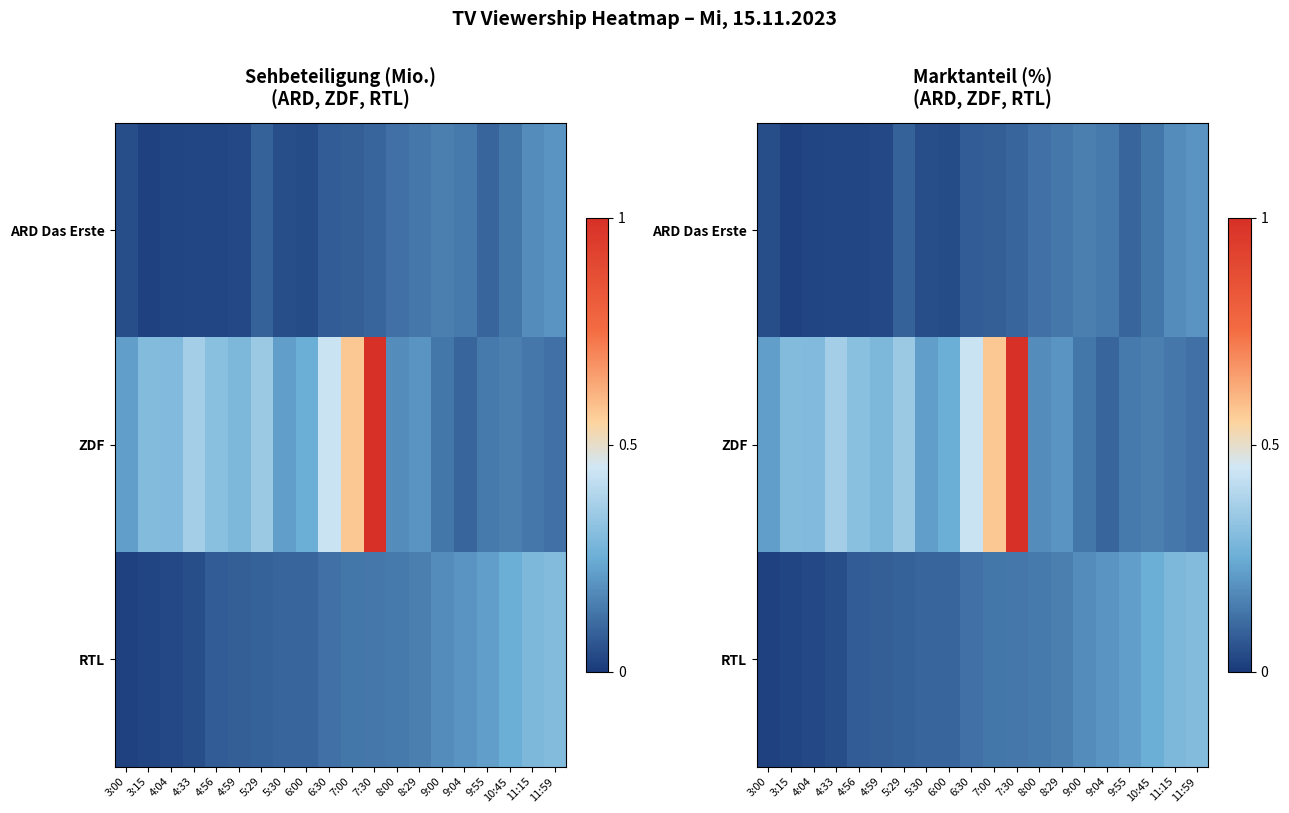

Rank the series at 4:33 from highest to lowest value.

ZDF, RTL, ARD Das Erste